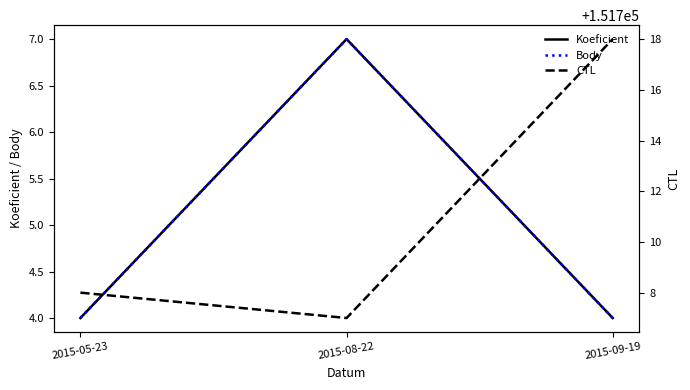

How many lines are shown in the chart?

3